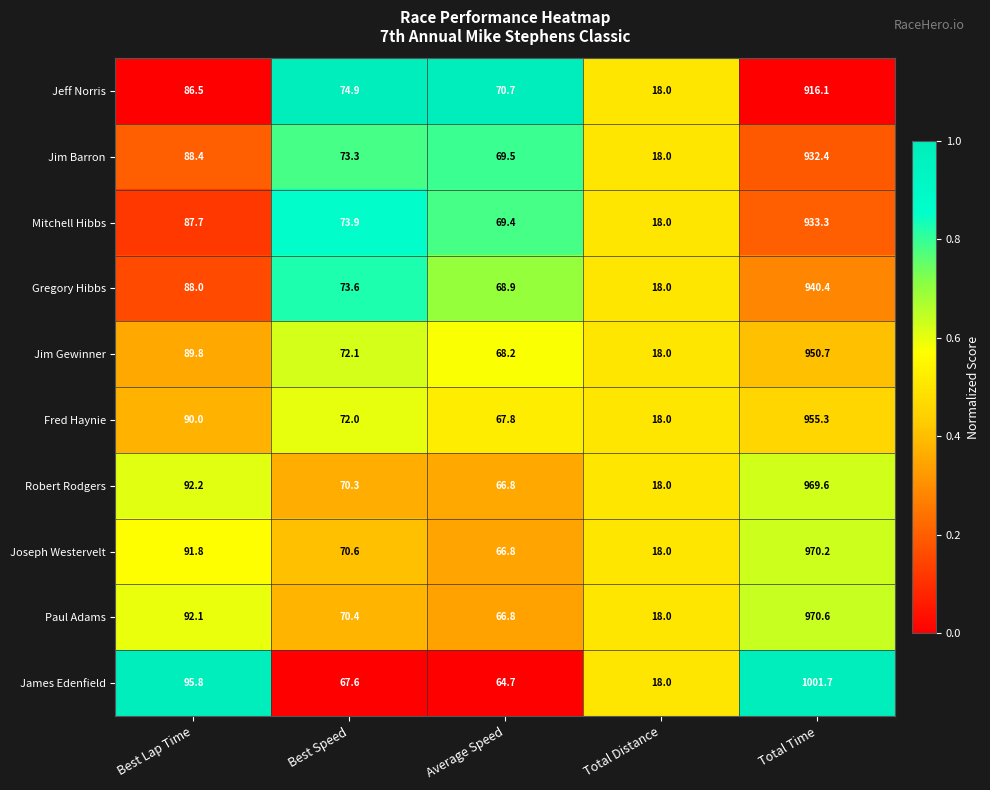

Which series has the widest spread of values?

James Edenfield